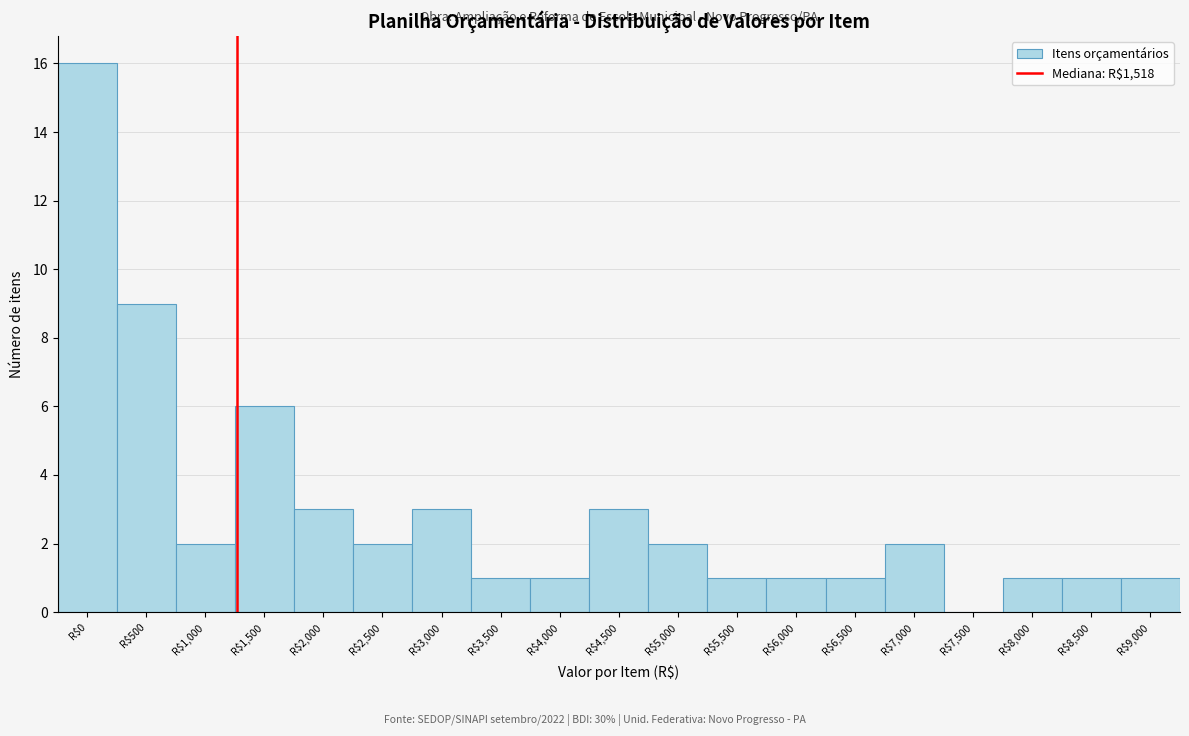

What is the sum of all values?

56